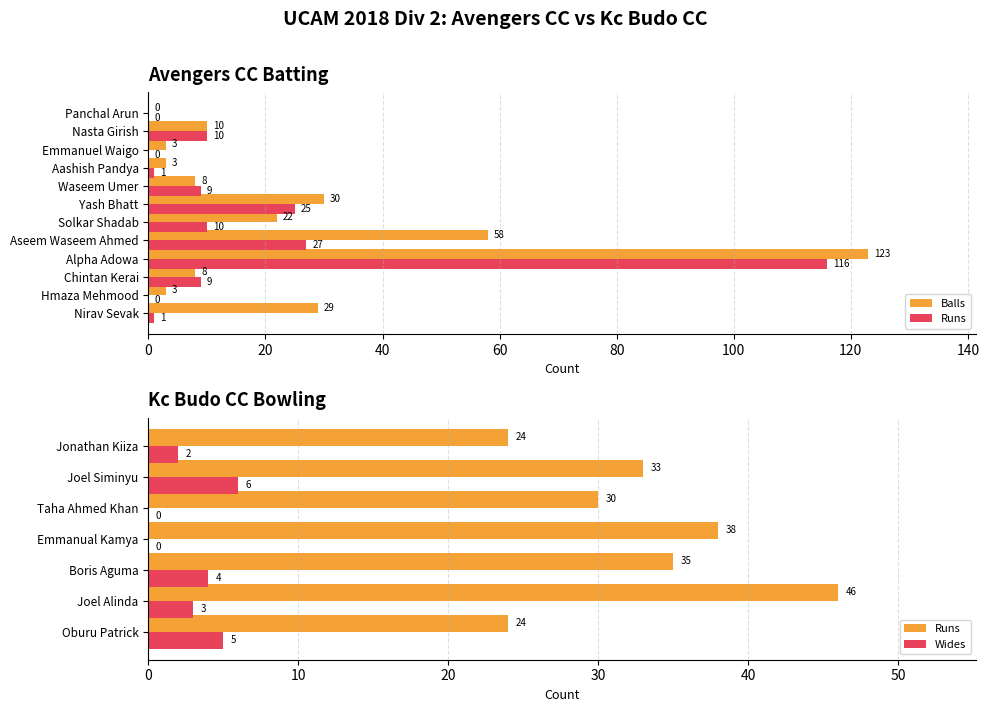

What is the difference between the second highest and second lowest values in the Balls series?

55